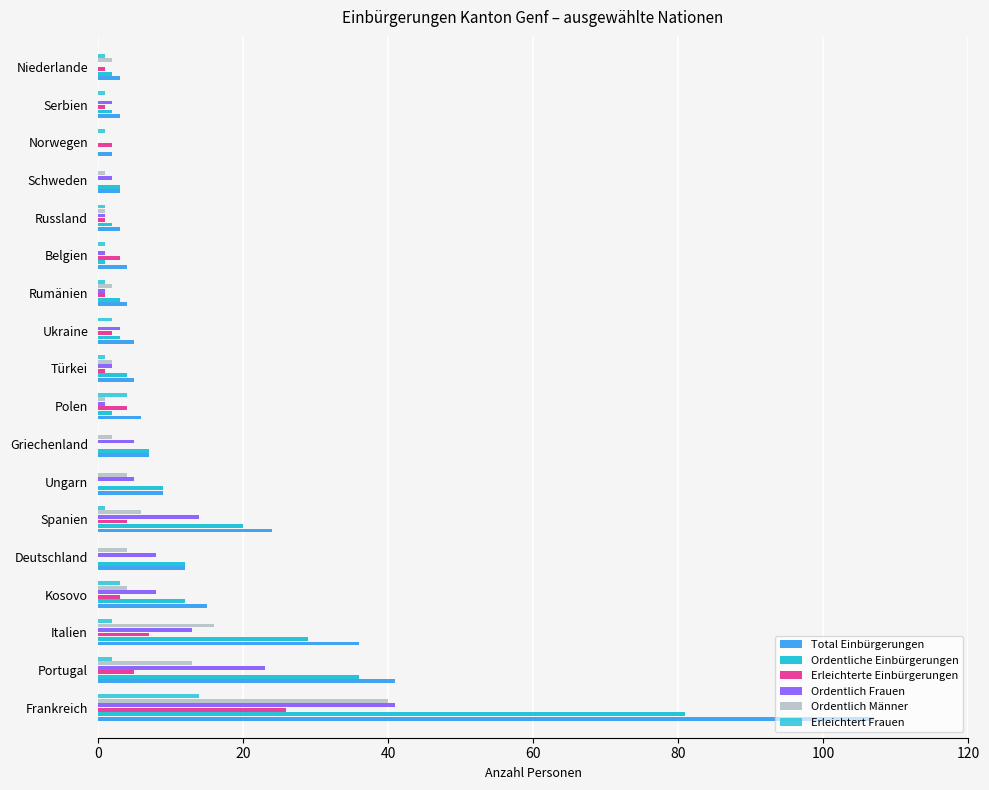

What is the sum of all Erleichterte Einbürgerungen values?

61